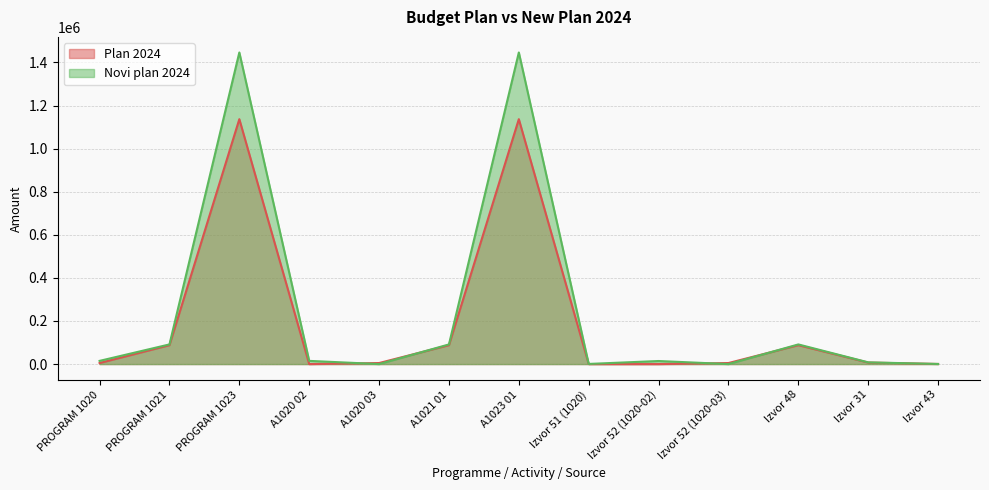

Rank the categories by Novi plan 2024 value from highest to lowest.

PROGRAM 1023, A1023 01, PROGRAM 1021, A1021 01, Izvor 48, PROGRAM 1020, A1020 02, Izvor 52 (1020-02), Izvor 31, Izvor 51 (1020), Izvor 43, A1020 03, Izvor 52 (1020-03)